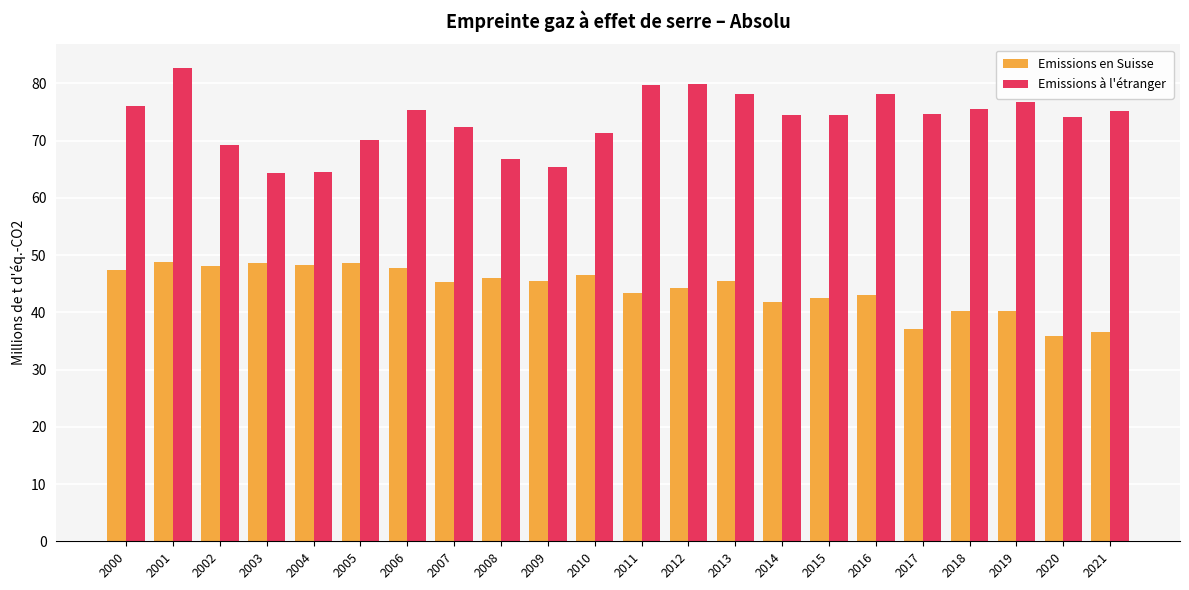

At which label does Emissions en Suisse first exceed 45?

2000